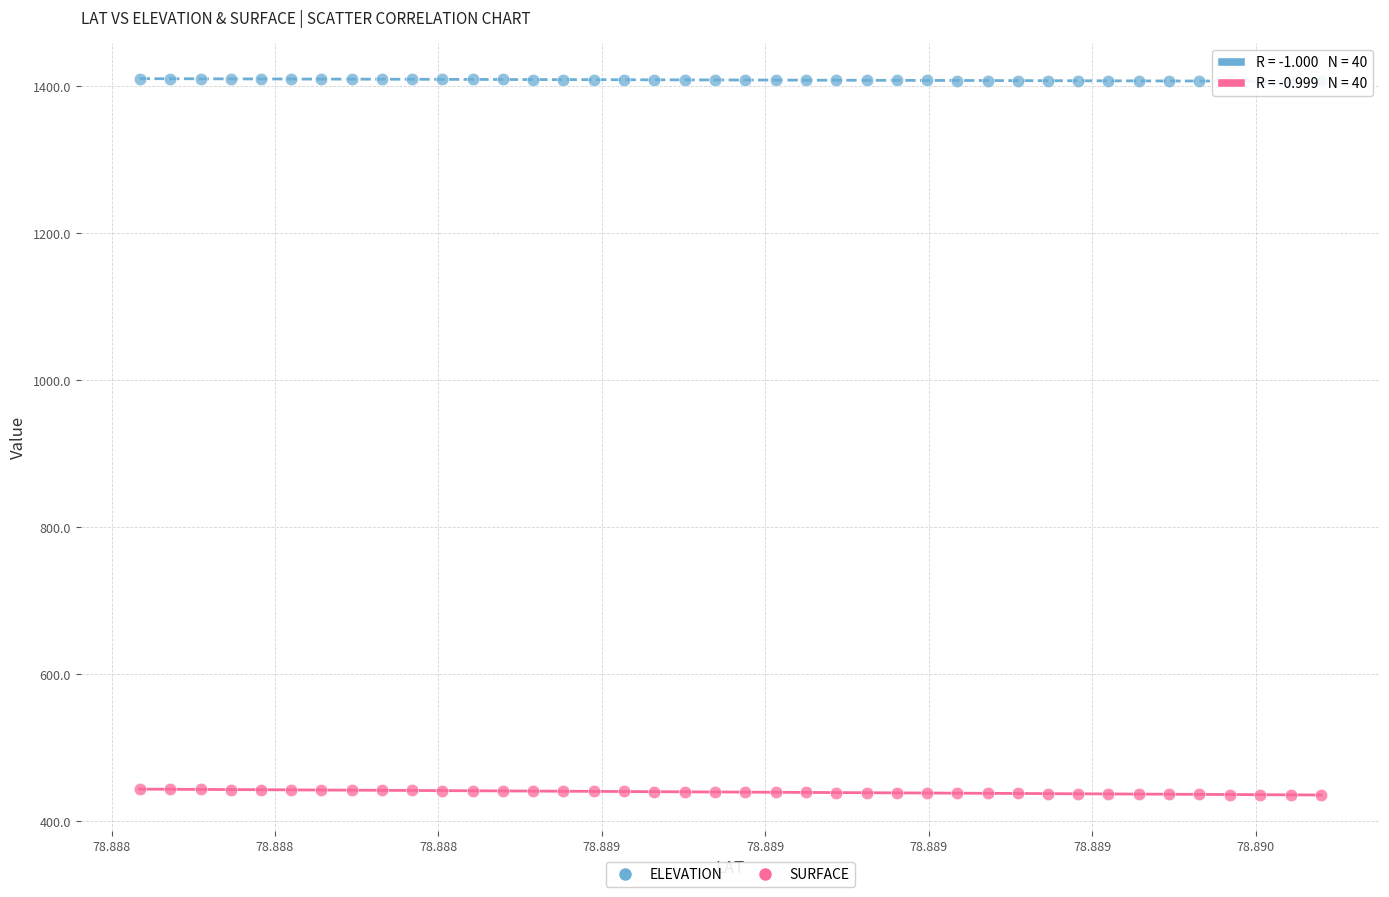

Which series reaches the maximum Y coordinate?

ELEVATION